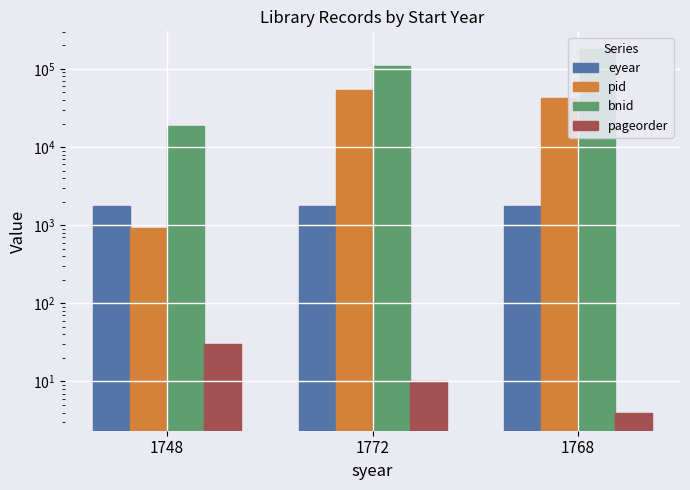

What are all the series names shown in the legend?

eyear, pid, bnid, pageorder